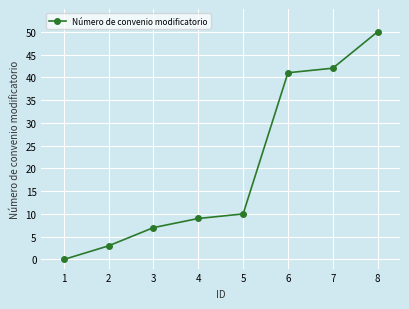

What is the difference between the values at 6 and 8?

9